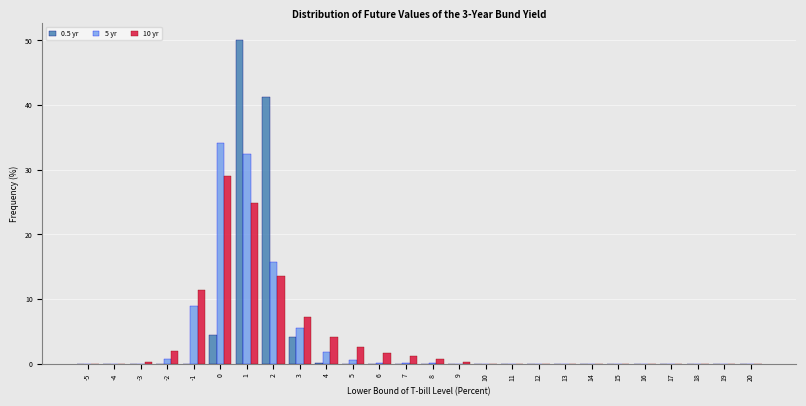

Is the value of 10 yr at 2 greater than the value of 0.5 yr at 13?

Yes